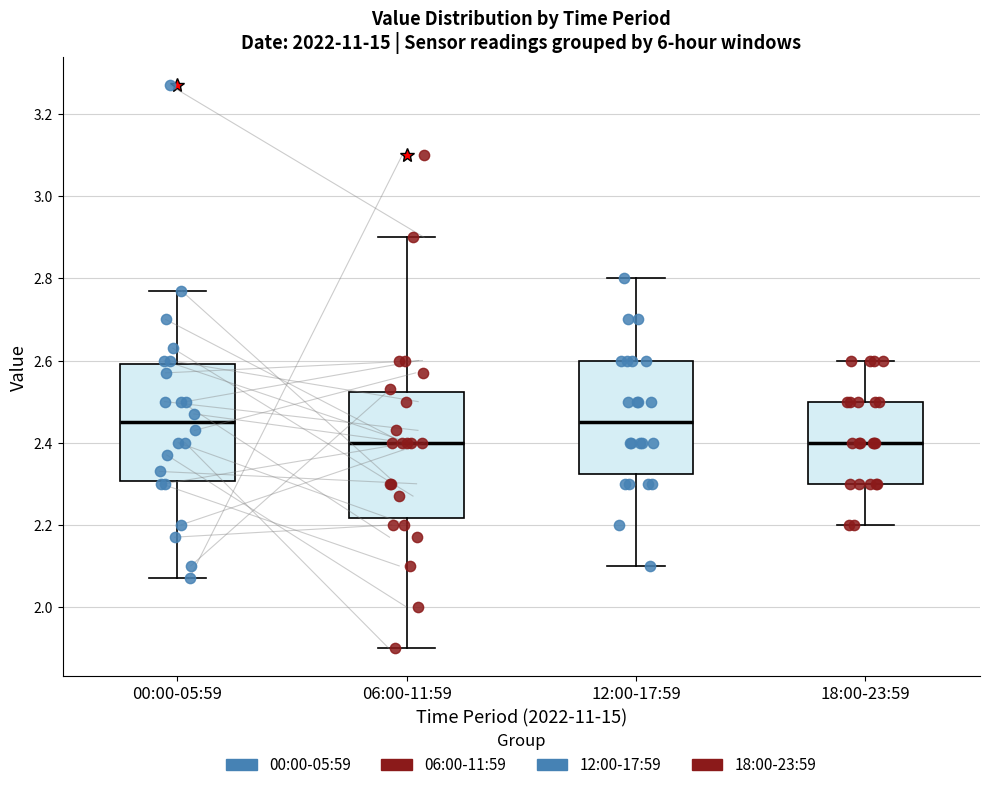

Where does the lower whisker of the box for 00:00-05:59 end on the y-axis? The values are not printed on the chart, so give them approximately, as read against the axis.

2.08